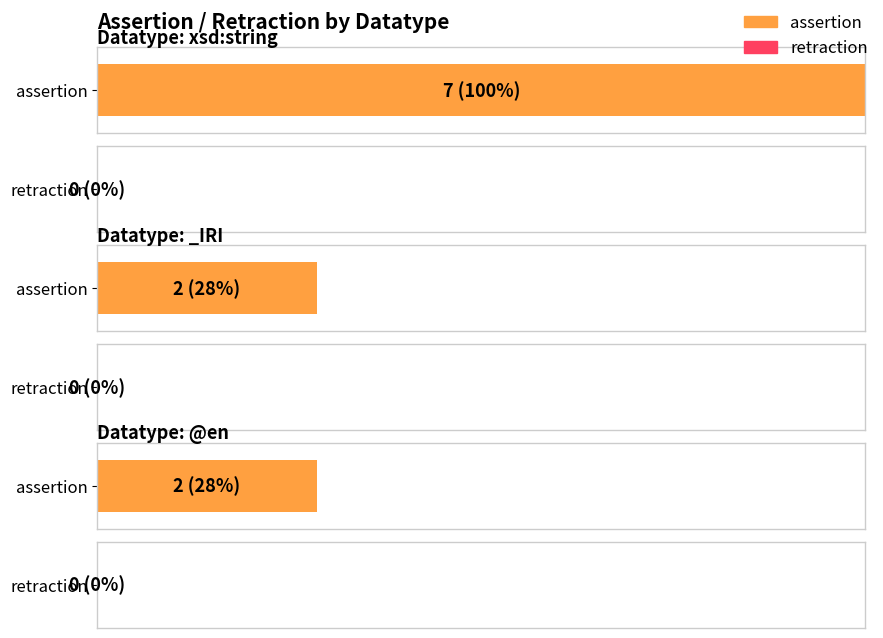

Are the bars grouped side by side (vs. stacked)?

Yes